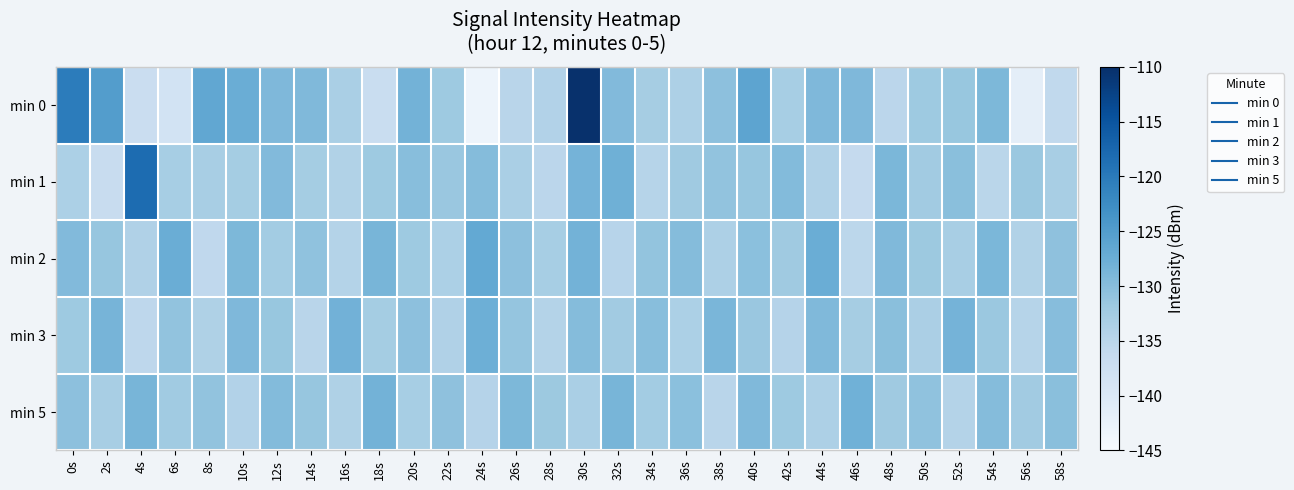

Which label corresponds to the smallest value in the chart?

24s